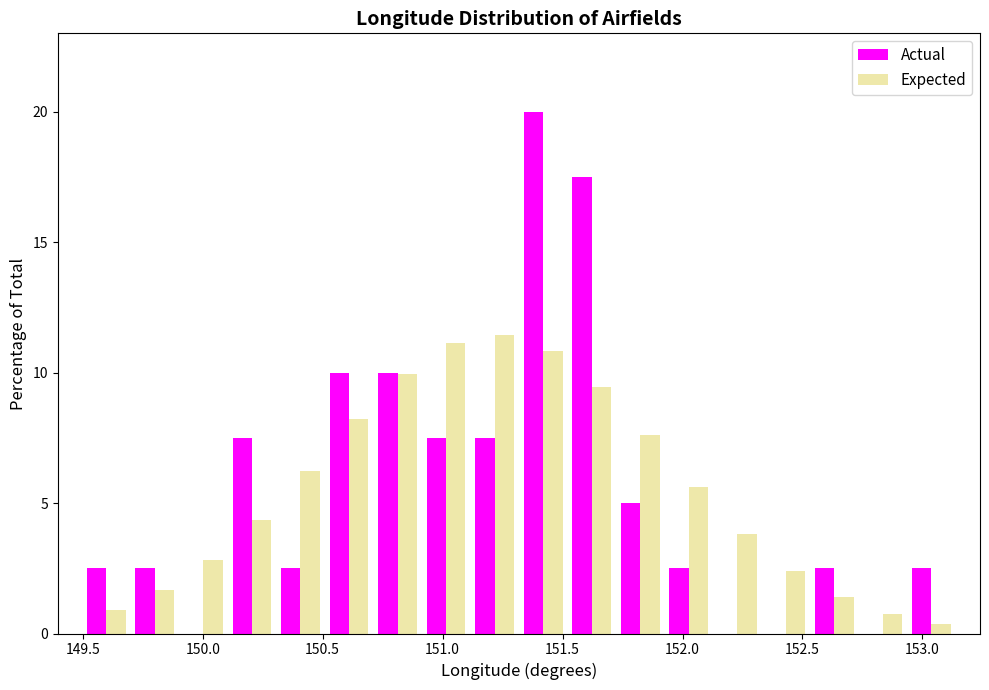

Reading left to right, transcribe this chart: for each range on the x-axis, give the height of each series' bar. Neither the bar edges nor the heights are printed on the chart, so give them approximately, as read against the axes.

149.50 to 149.70: Actual=2.5	Expected=1.0
149.70 to 149.90: Actual=2.5	Expected=1.5
149.90 to 150.10: Actual=0	Expected=3.0
150.10 to 150.30: Actual=7.5	Expected=4.5
150.30 to 150.50: Actual=2.5	Expected=6.0
150.50 to 150.70: Actual=10.0	Expected=8.0
150.70 to 150.90: Actual=10.0	Expected=10.0
150.90 to 151.10: Actual=7.5	Expected=11.0
151.10 to 151.30: Actual=7.5	Expected=11.5
151.30 to 151.50: Actual=20.0	Expected=11.0
151.50 to 151.70: Actual=17.5	Expected=9.5
151.70 to 151.90: Actual=5.0	Expected=7.5
151.90 to 152.15: Actual=2.5	Expected=5.5
152.15 to 152.35: Actual=0	Expected=4.0
152.35 to 152.55: Actual=0	Expected=2.5
152.55 to 152.75: Actual=2.5	Expected=1.5
152.75 to 152.95: Actual=0	Expected=0.5
152.95 to 153.15: Actual=2.5	Expected=under 0.5